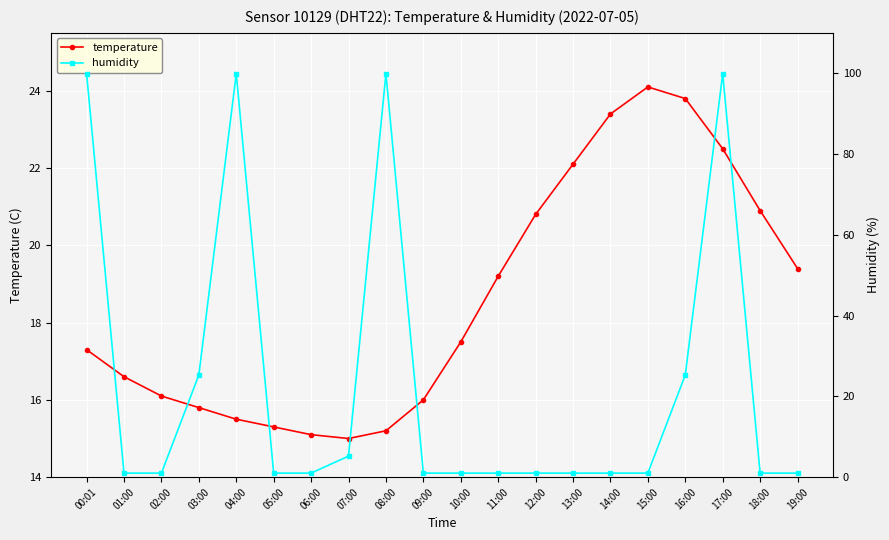

How many times do temperature and humidity cross each other?

7